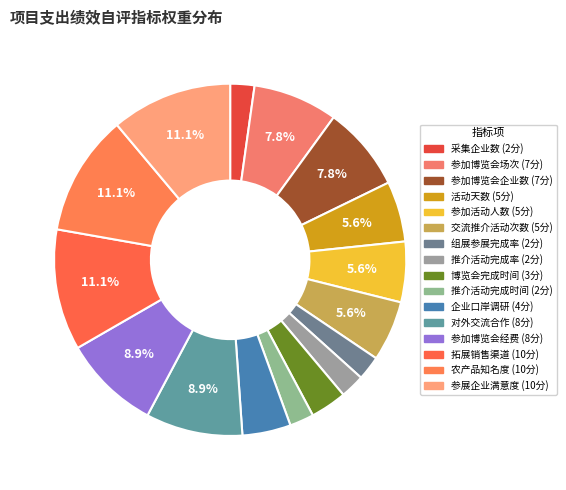

Count the number of slices in the pie.

16